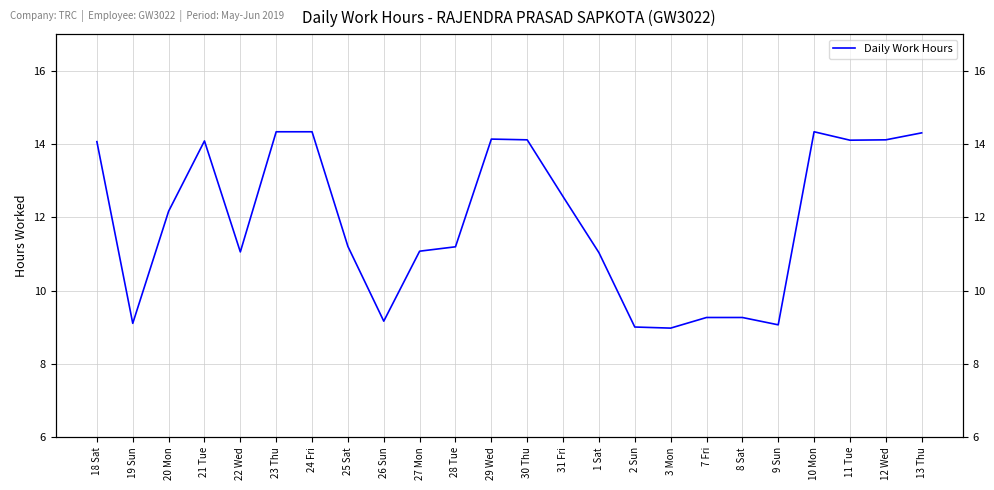

What value does the data have at 7 Fri?

9.3